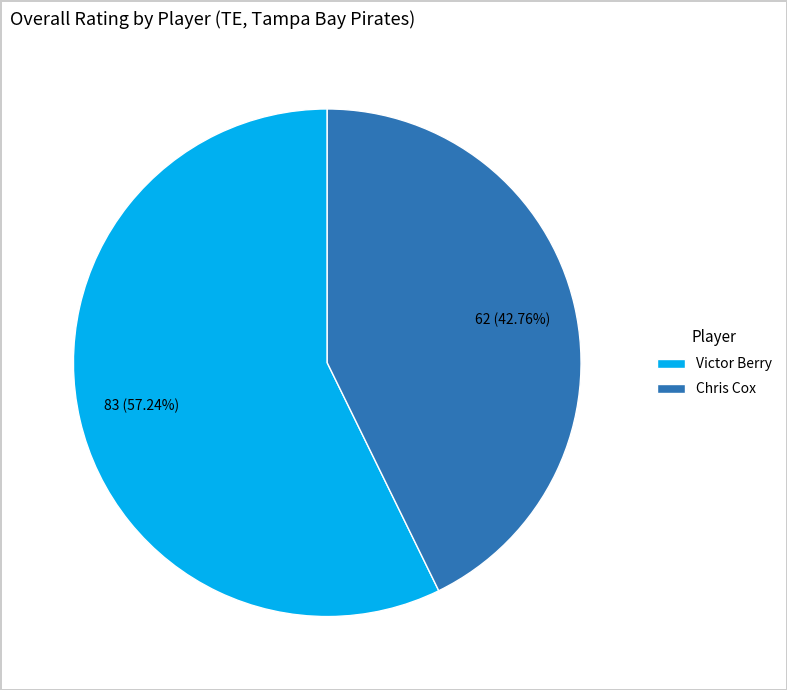

Rank the categories by value from highest to lowest.

Victor Berry, Chris Cox